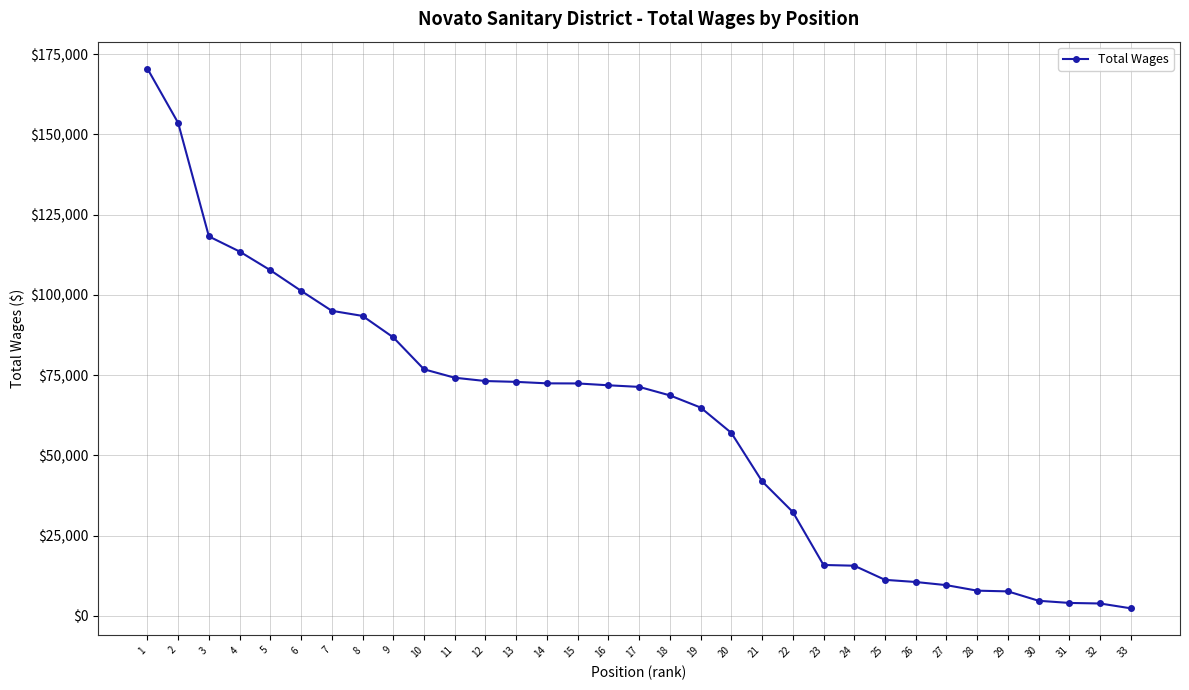

The value at 7 is 95052. True or false?

True